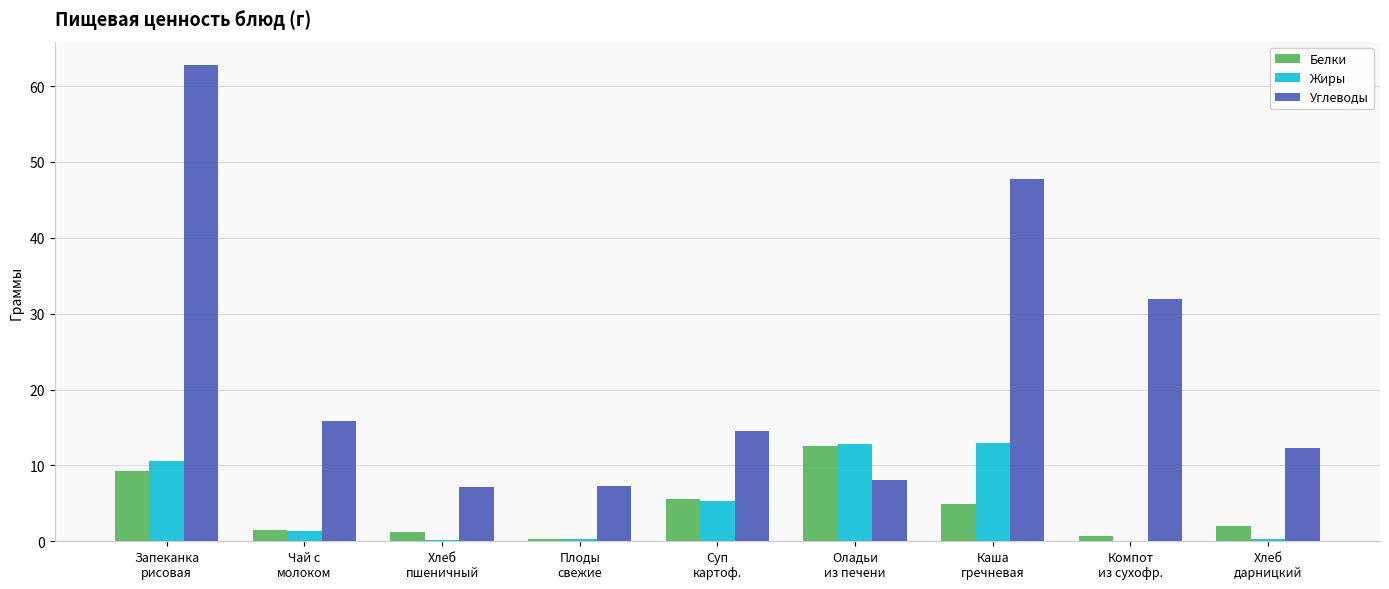

What is the highest value of the Углеводы series?

62.7